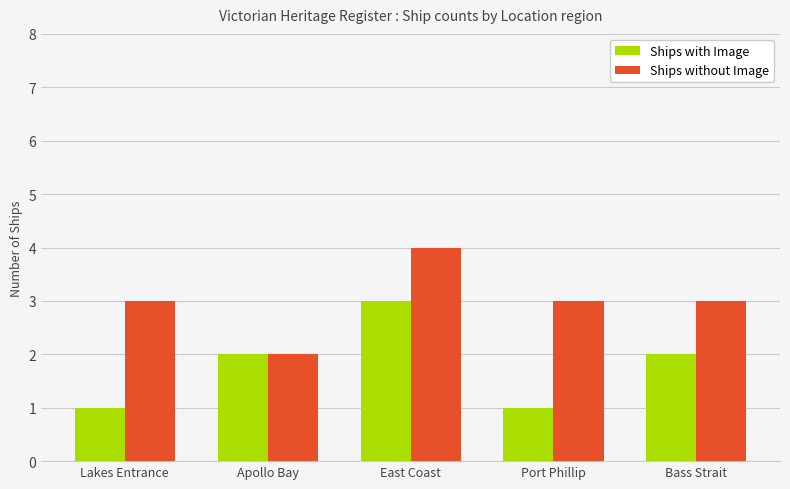

What are all the series names shown in the legend?

Ships with Image, Ships without Image